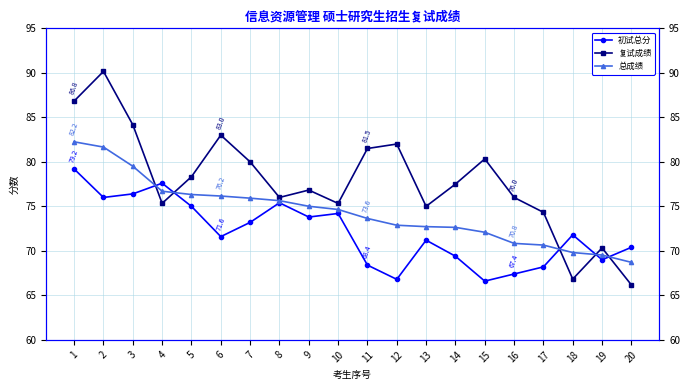

True or false: 初试总分 has a value of 68.2 at 17.

True